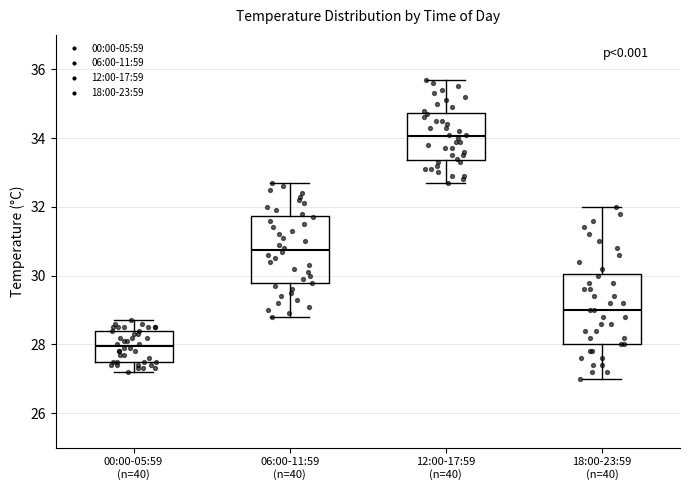

Which box's median line is the lowest?

00:00-05:59 (n=40)